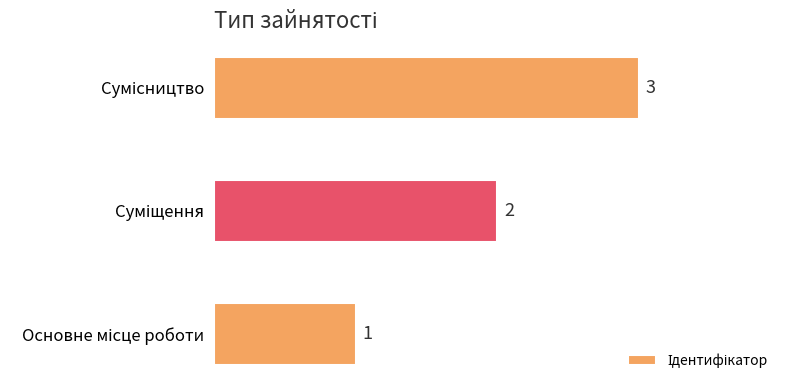

What is the maximum value shown in the chart?

3